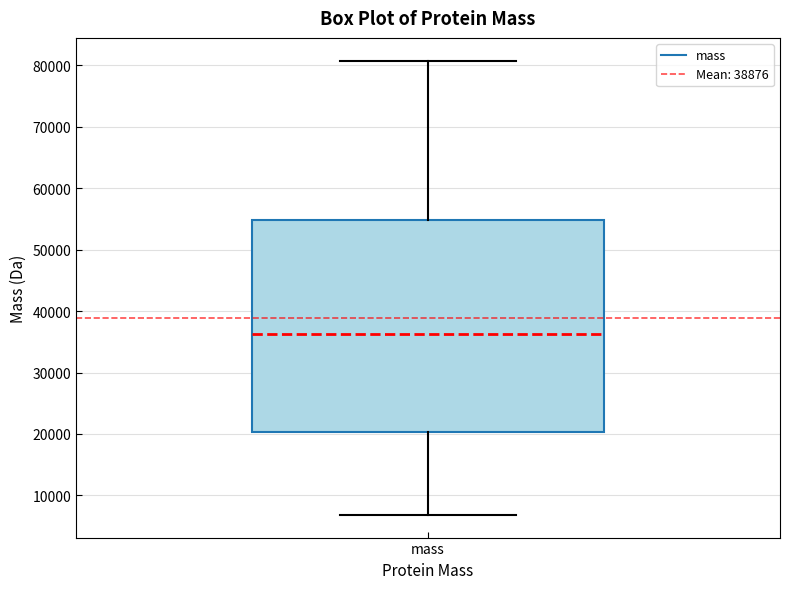

Where is the lower edge of the box for mass on the y-axis? The values are not printed on the chart, so give them approximately, as read against the axis.

20000